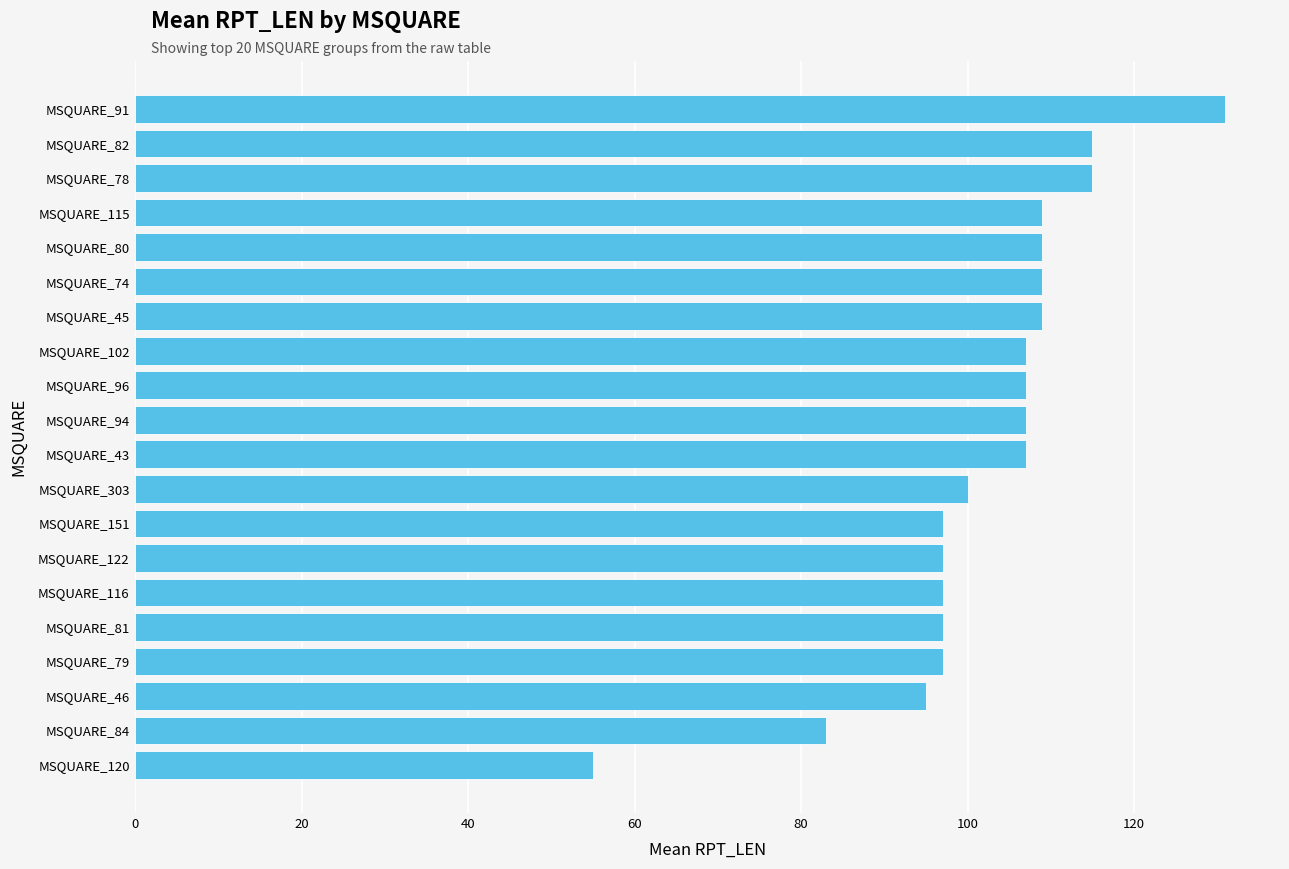

Is it true that the value at MSQUARE_80 is 72?

False